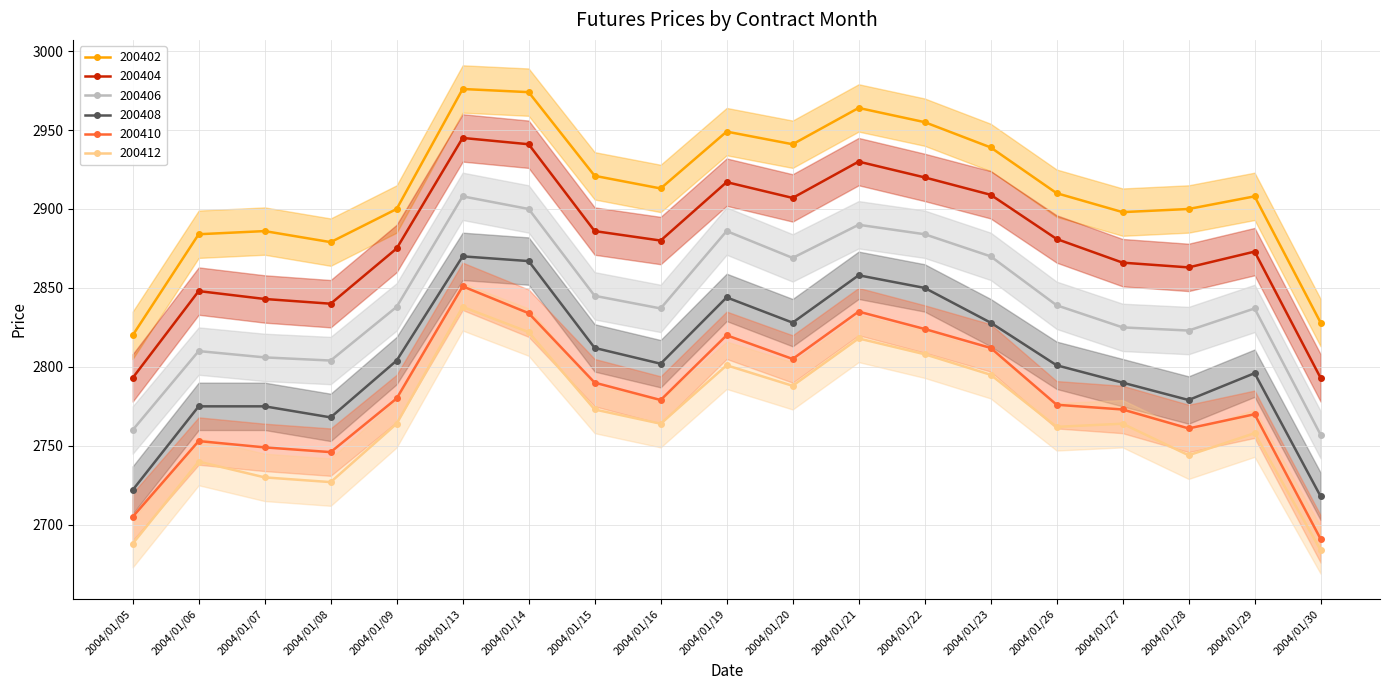

Which category has the lowest value across all series?

2004/01/30